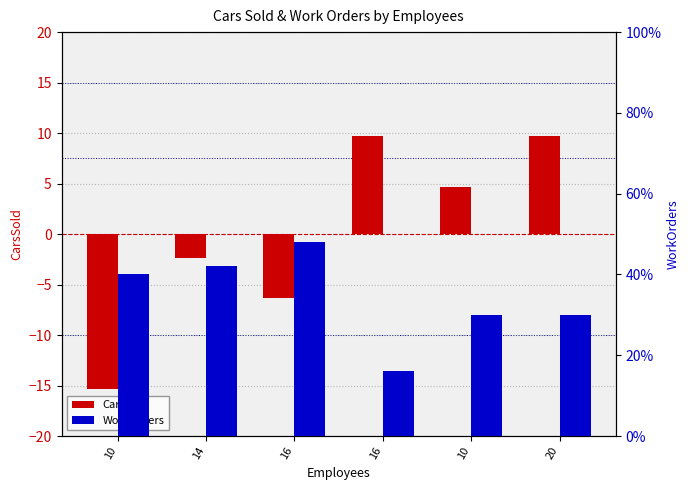

True or false: WorkOrders has a value of 85.7 at 16.

False